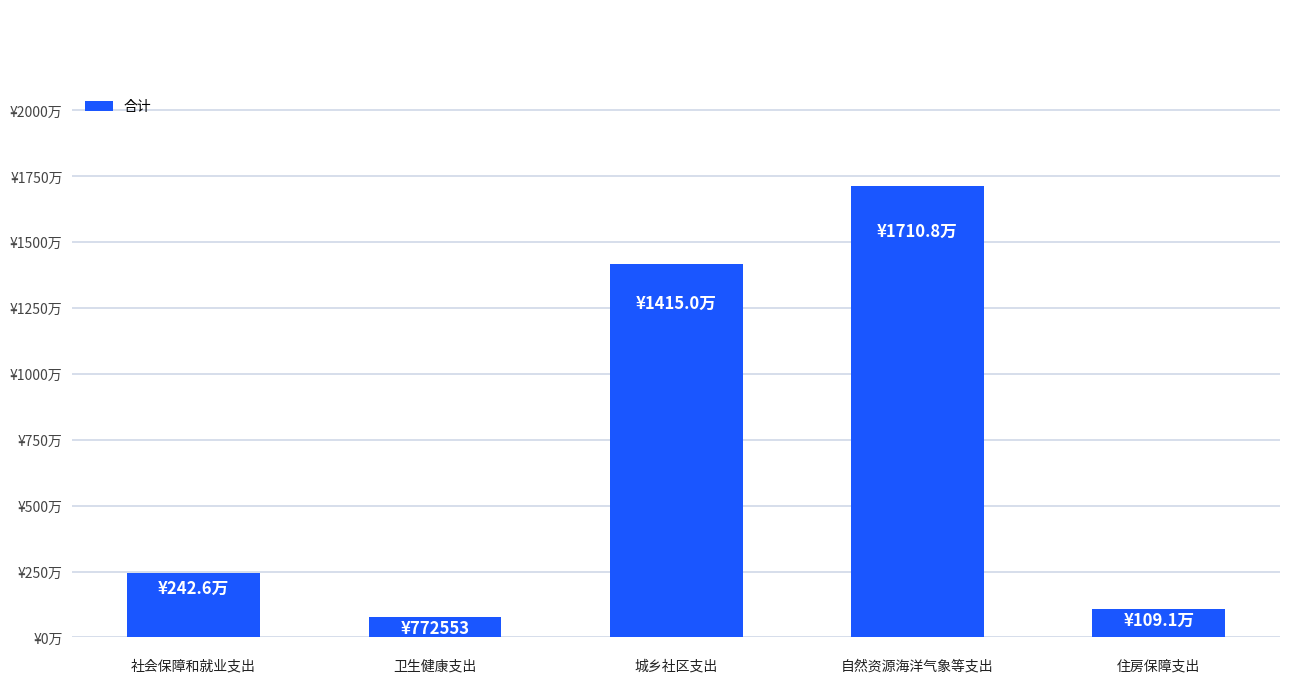

How many categories are shown in the chart?

5